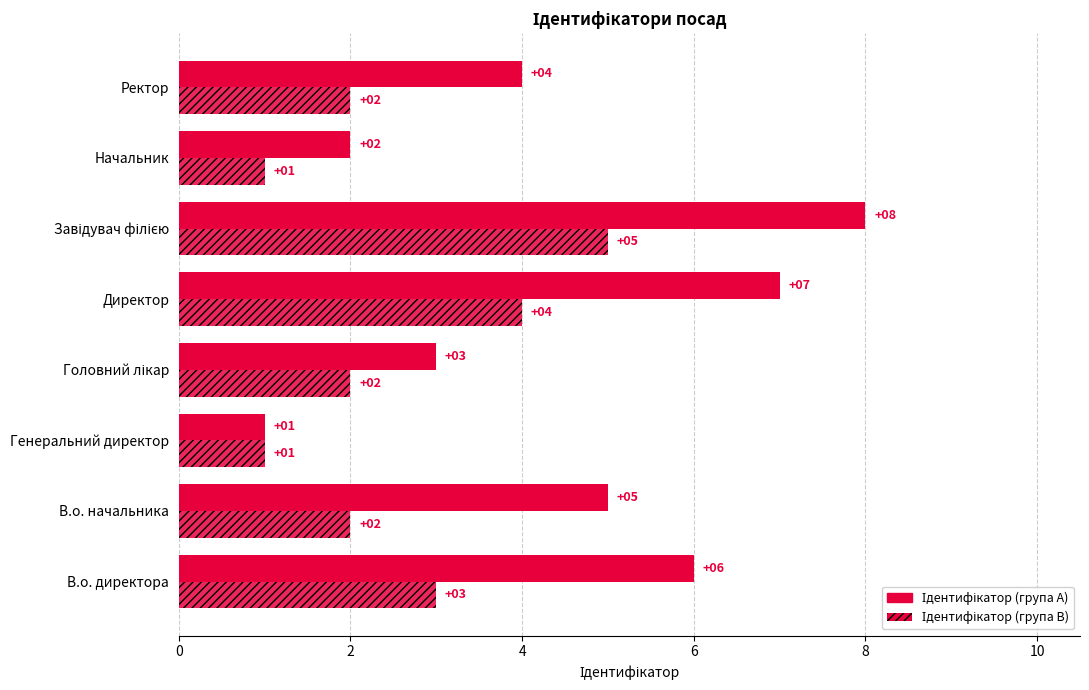

How many series are shown in this chart?

2